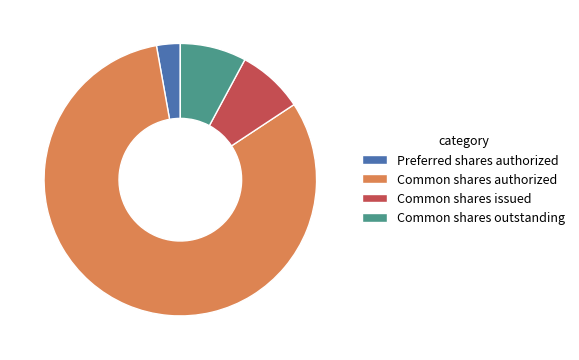

Count the number of slices in the pie.

4